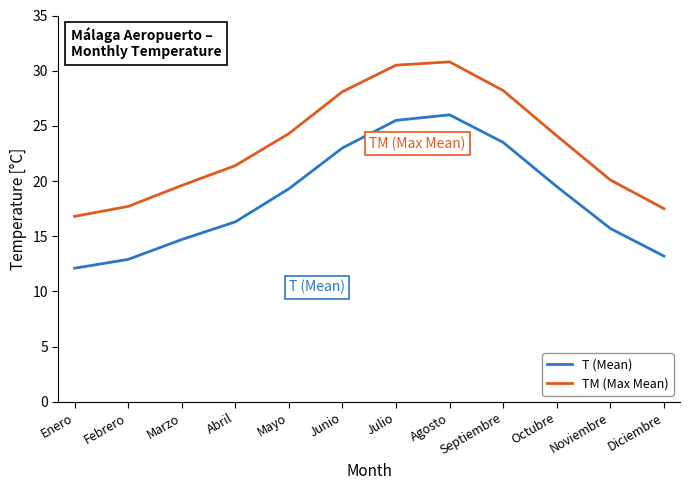

What are all the series names shown in the legend?

T (Mean), TM (Max Mean)